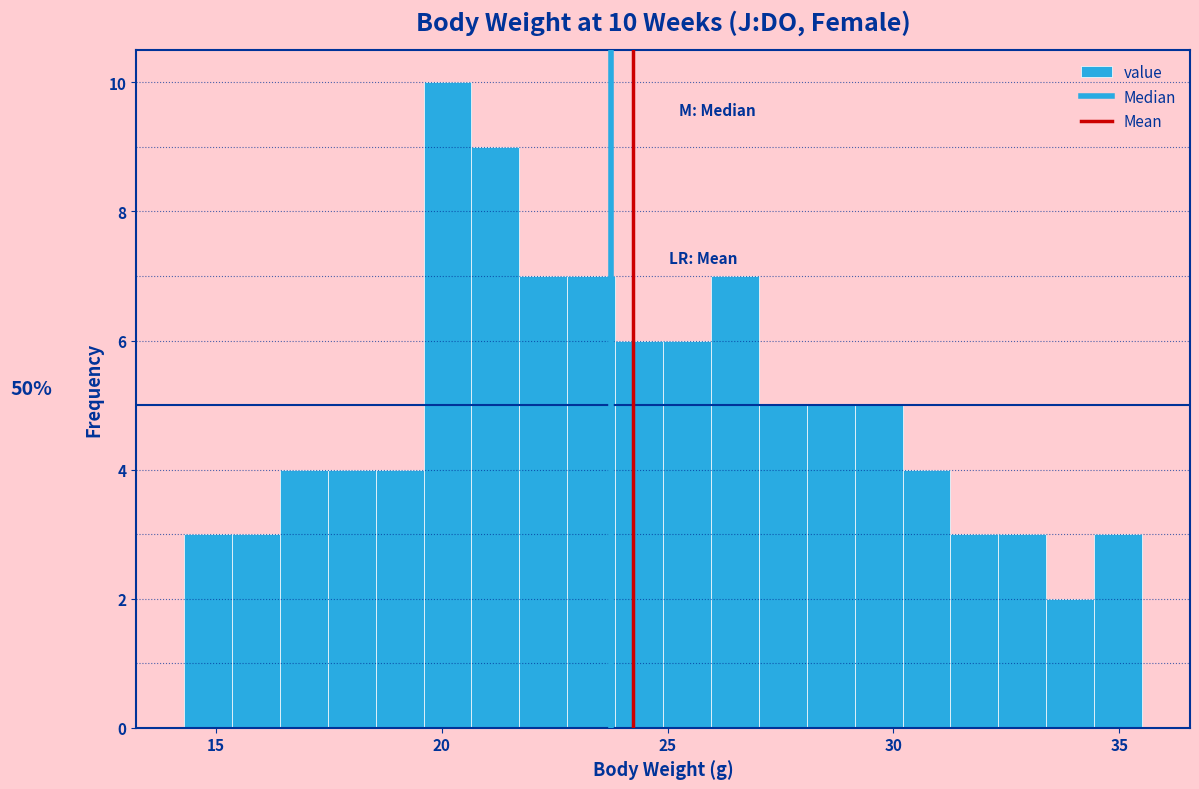

Read against the x-axis, roughly where is the centre of the tallest bar?

20.0